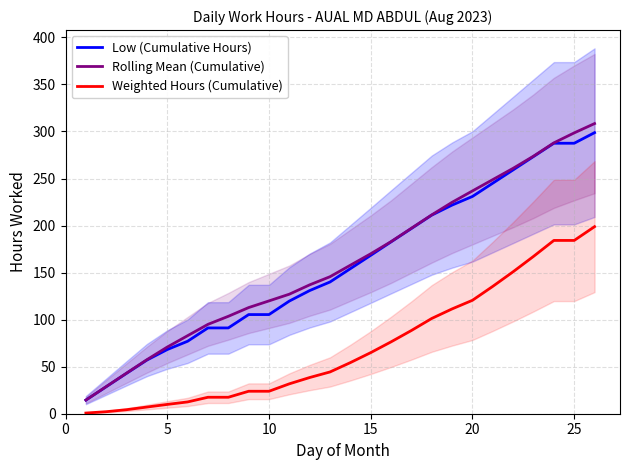

What is the highest value of the Low (Cumulative Hours) series?

298.8